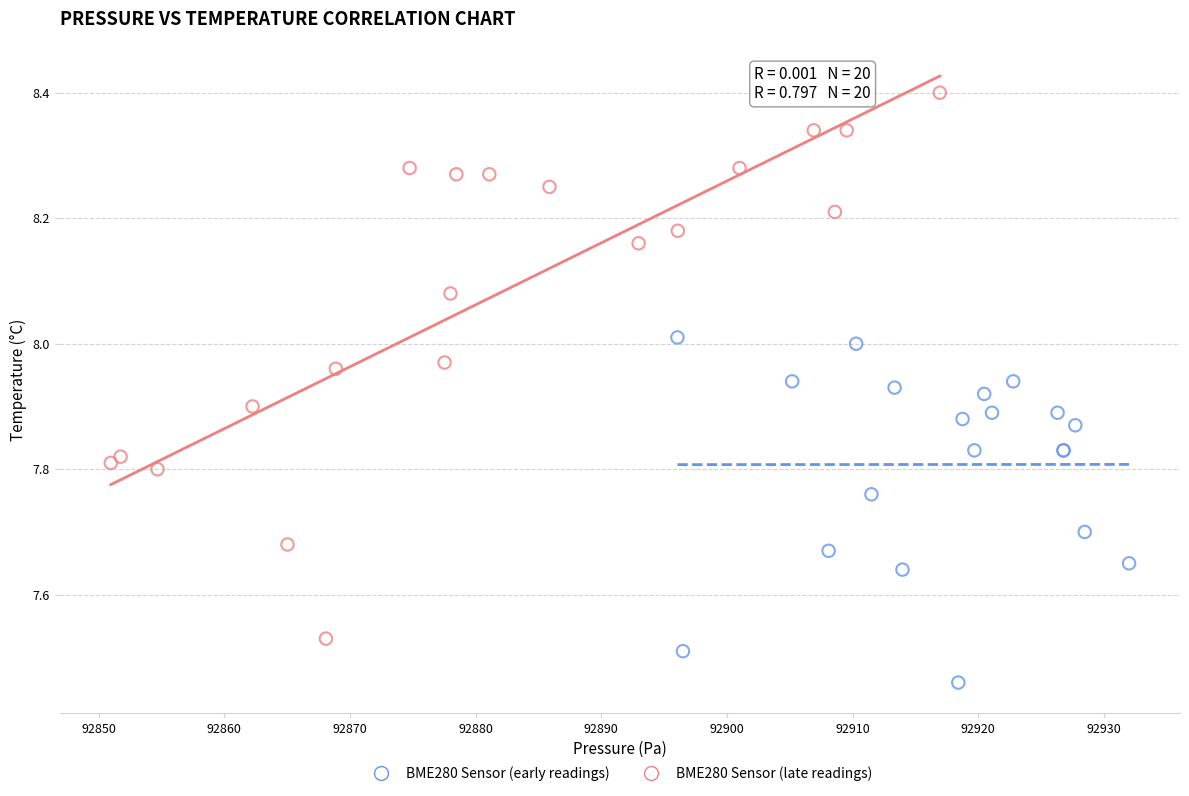

Which series reaches the maximum Y coordinate?

BME280 Sensor (late readings)